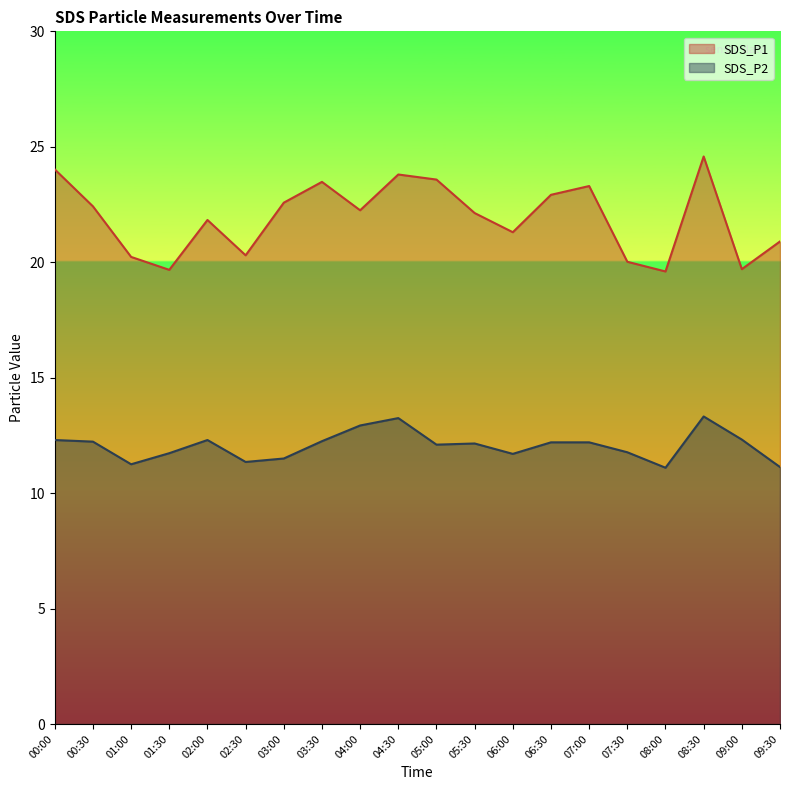

At which category does SDS_P2 reach its first local valley?

01:00